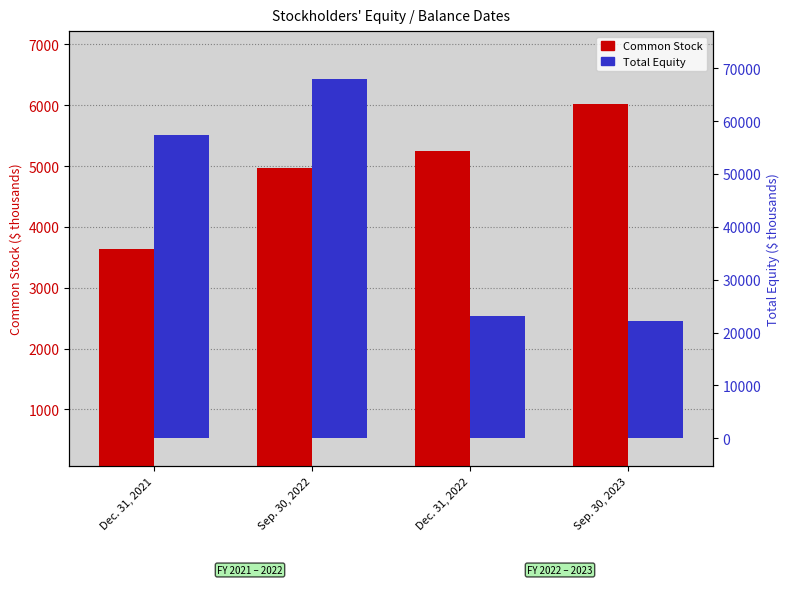

What is the minimum value shown in the chart?

3643